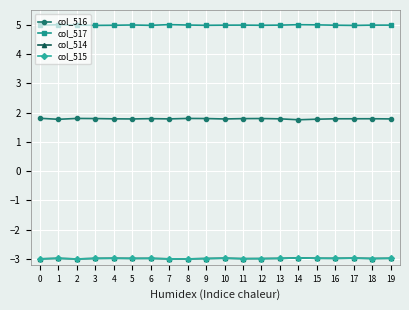

What is the value of the col_515 point at the 13th from the left?

-3.0